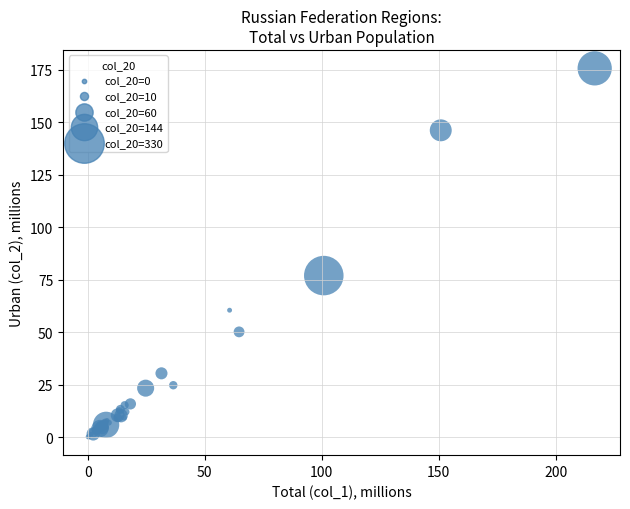

What Y value in the scatter plot is closest to 87?

77.0